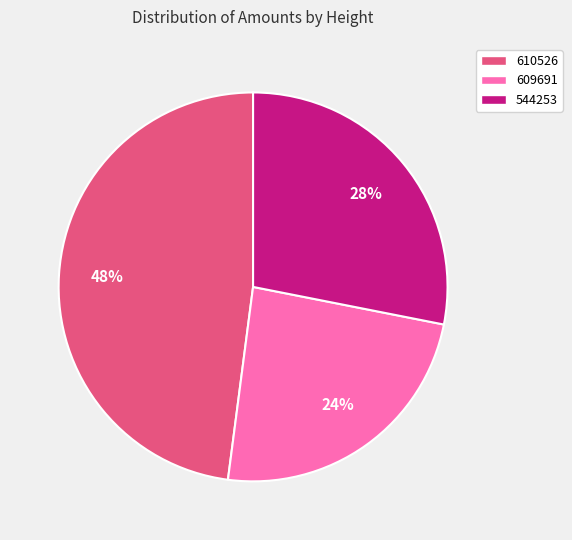

The 610526 slice represents 48% of the pie. True or false?

True